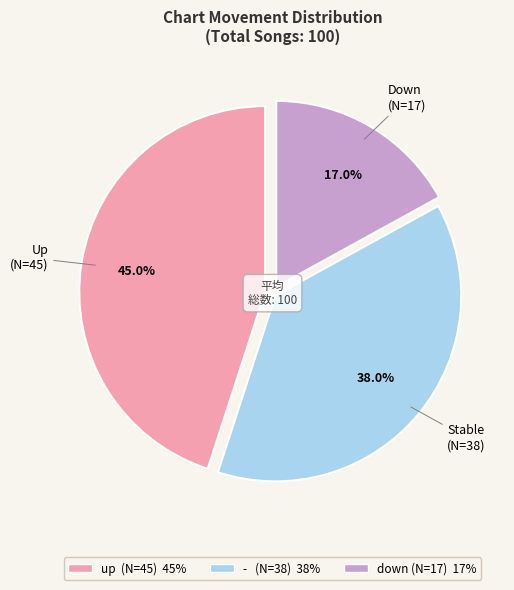

To the nearest percent, what is the difference between the largest and smallest slice percentages?

28%